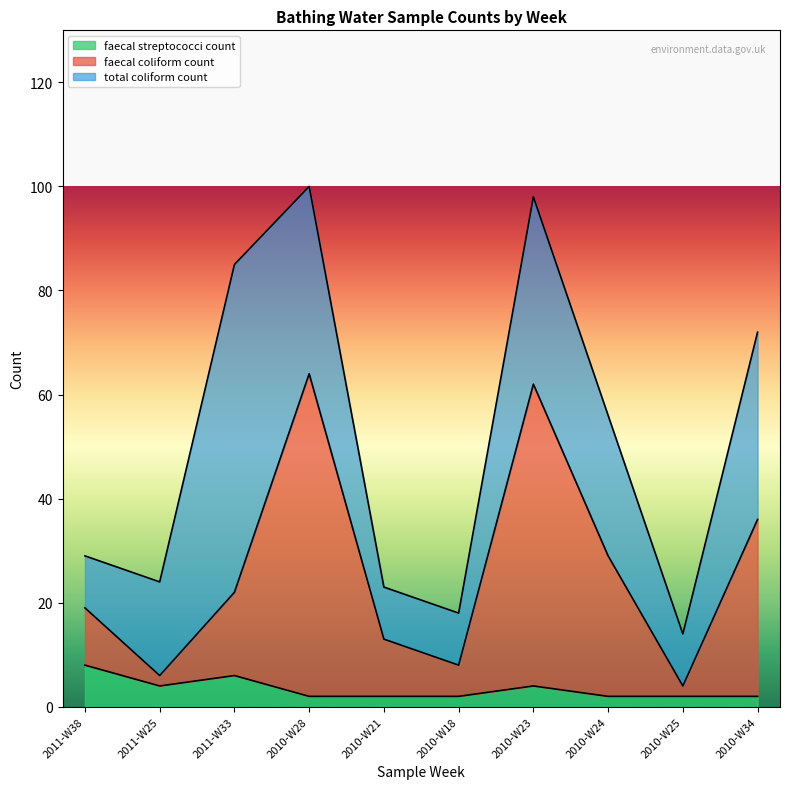

What is the spread (max minus min) of values at 2010-W34?

34